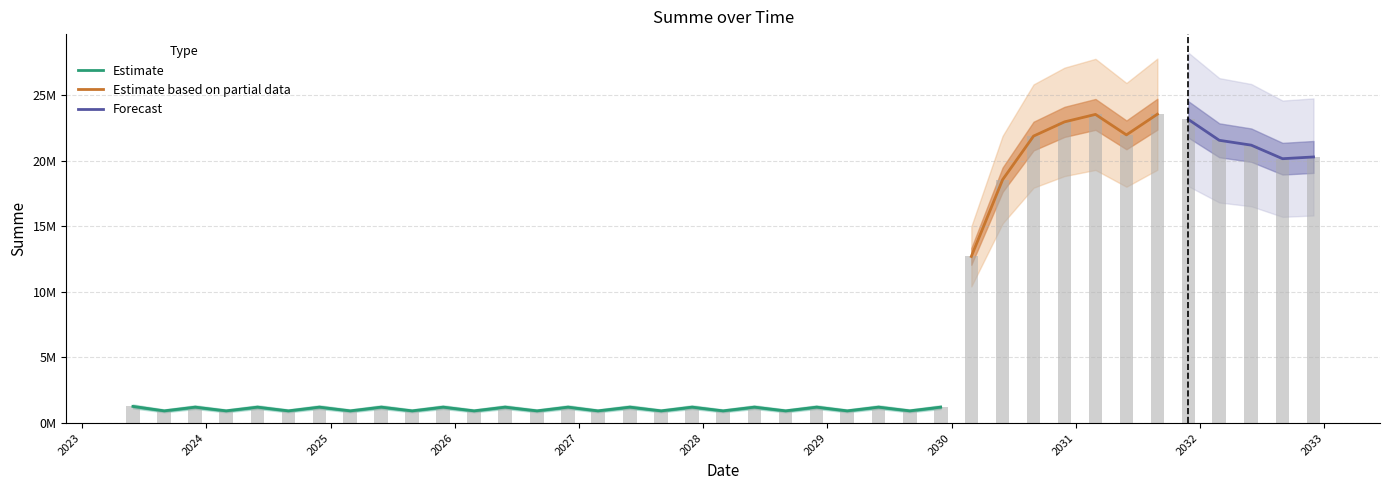

How many bars are there in total?

39